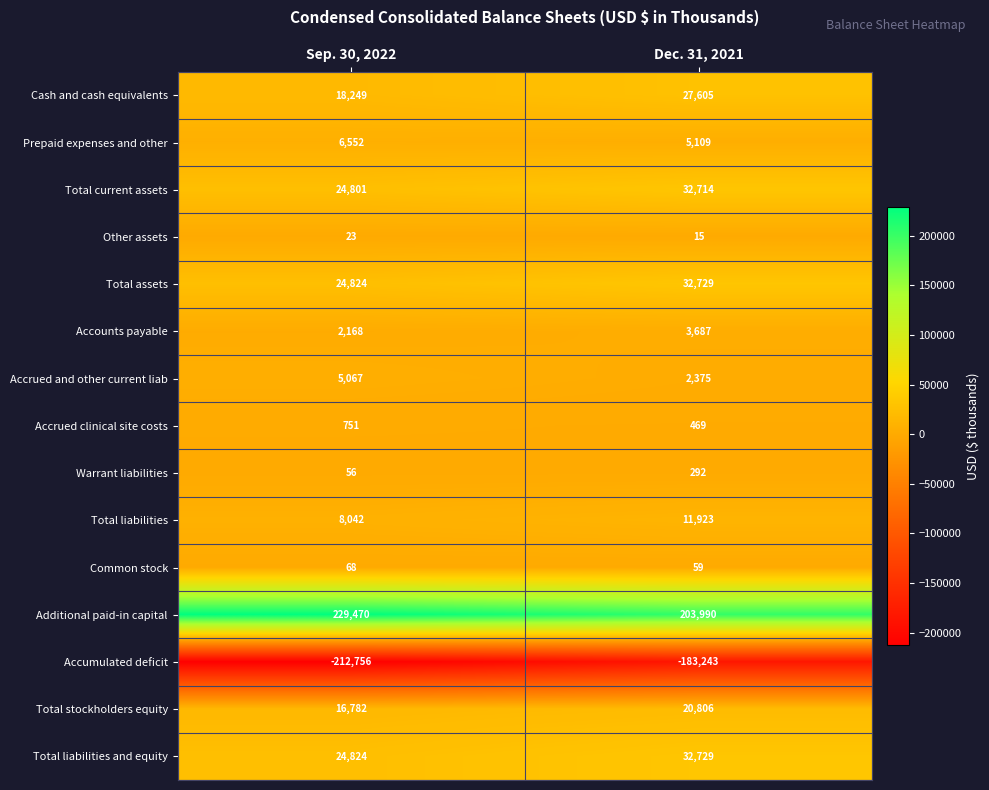

The value of Total liabilities and equity at Dec. 31, 2021 is 32729. True or false?

True